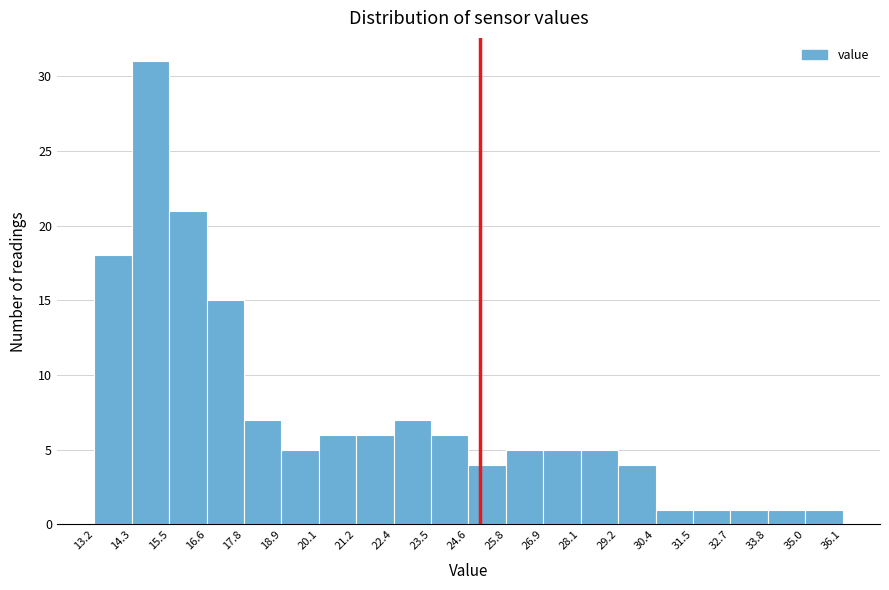

How tall is the bar that spans 20.1 to 21.2 on the x-axis? The values are not printed on the chart, so give them approximately, as read against the axis.

6